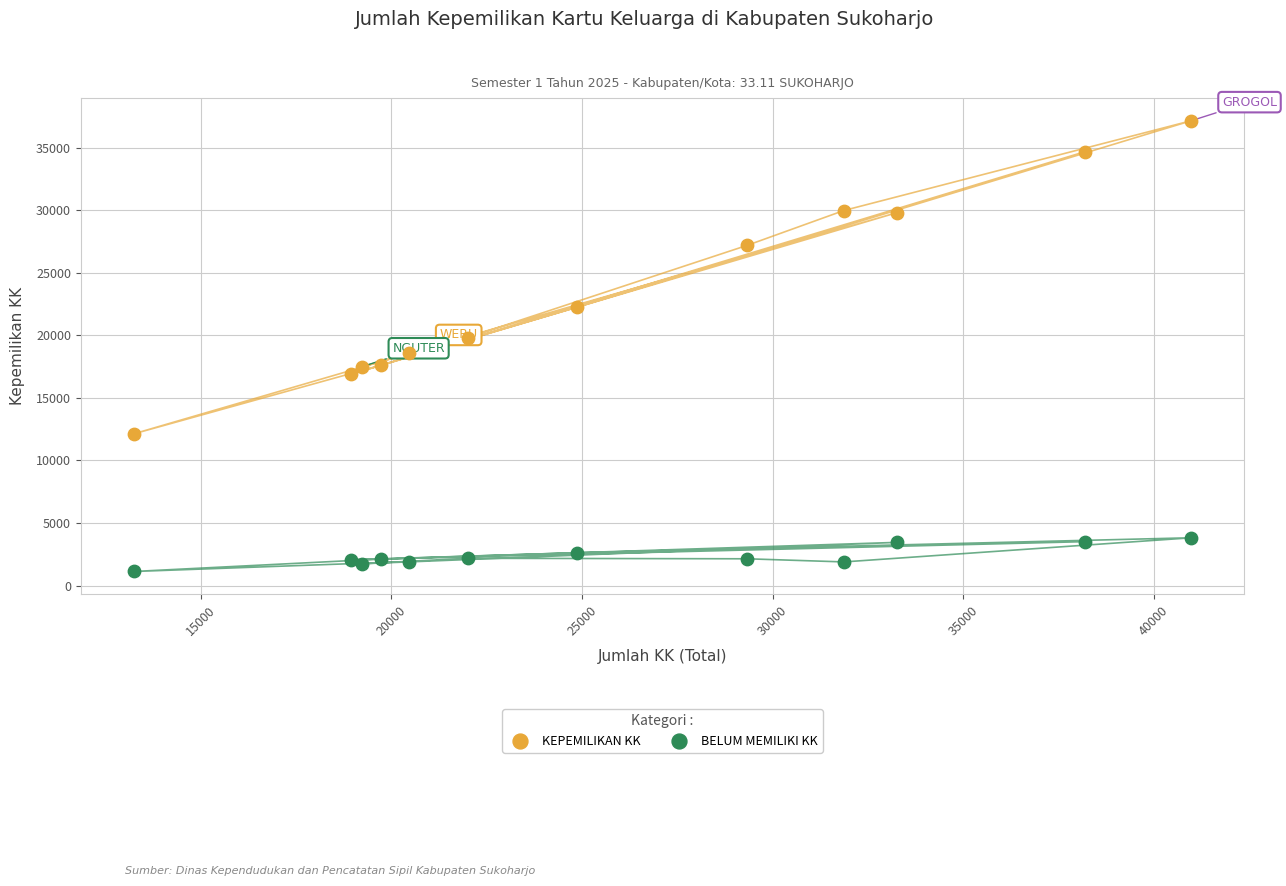

Which series has the largest Y range (max minus min)?

KEPEMILIKAN KK